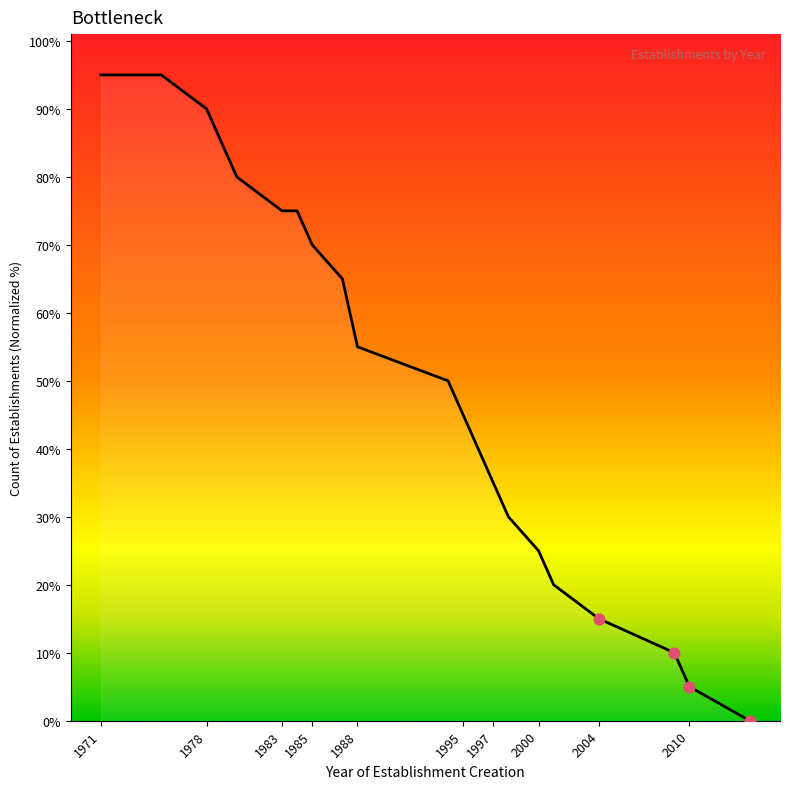

Does the chart have visible grid lines?

No